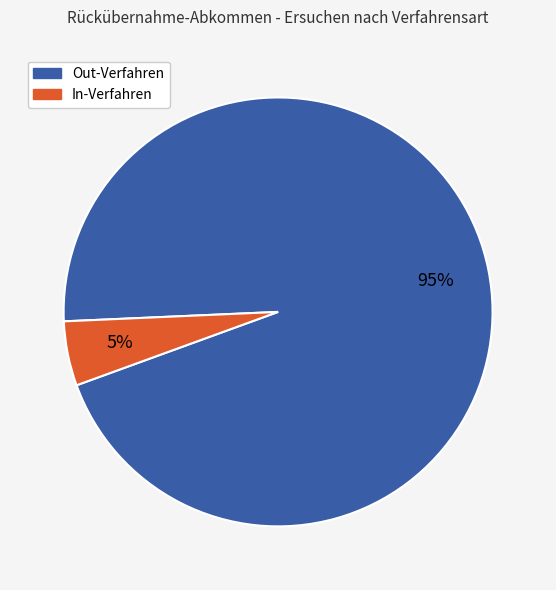

Count the number of slices in the pie.

2